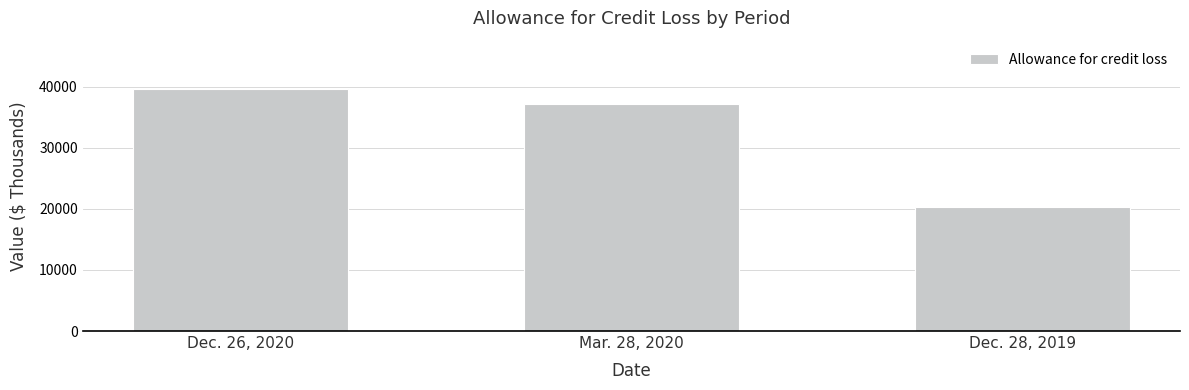

Is it true that the value at Dec. 28, 2019 is 31156?

False